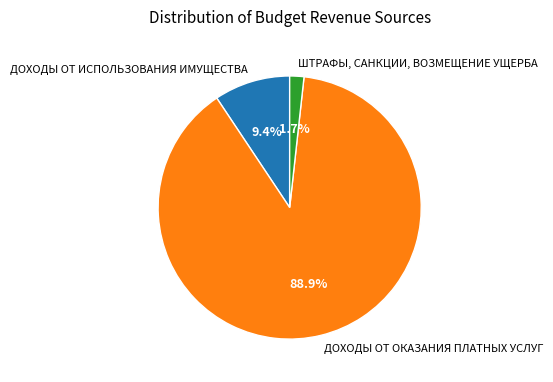

Which category accounts for the majority?

ДОХОДЫ ОТ ОКАЗАНИЯ ПЛАТНЫХ УСЛУГ